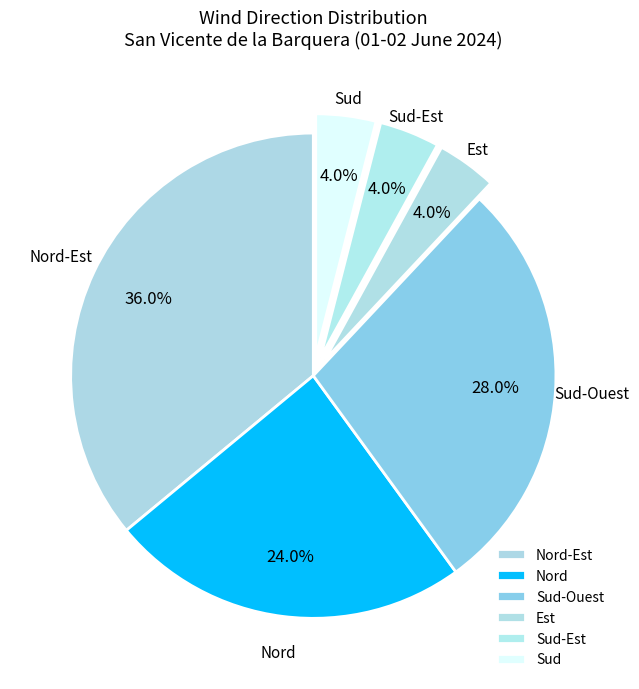

What portion of the pie excludes Est?

96.0%